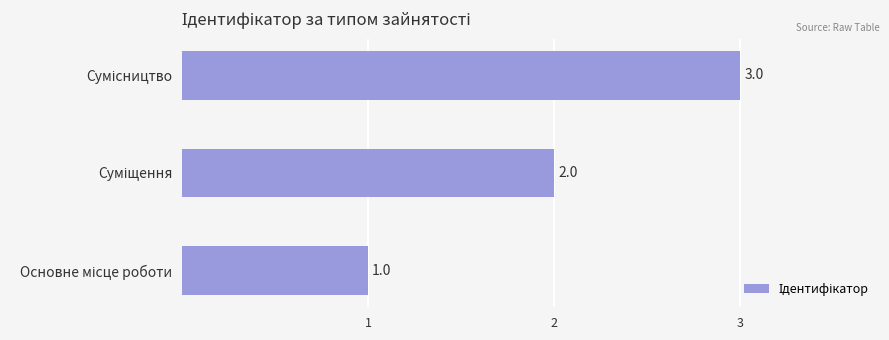

Count the values in the range 1 to 3.

3